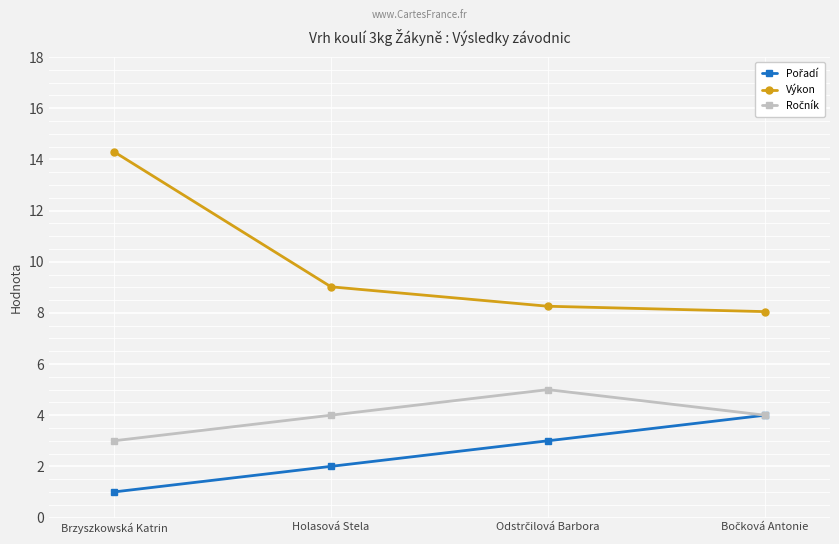

What position from the right is Brzyszkowská Katrin?

4